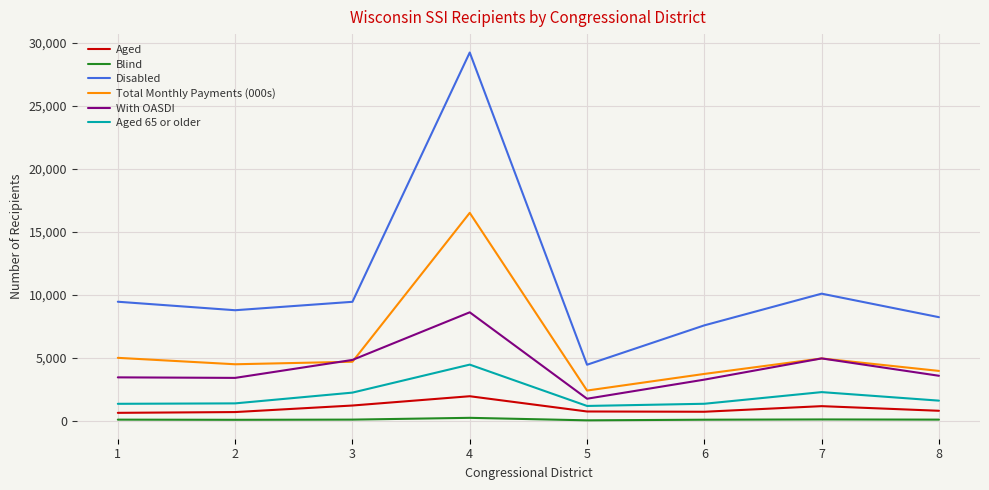

At how many categories does at least one series exceed 7926?

6